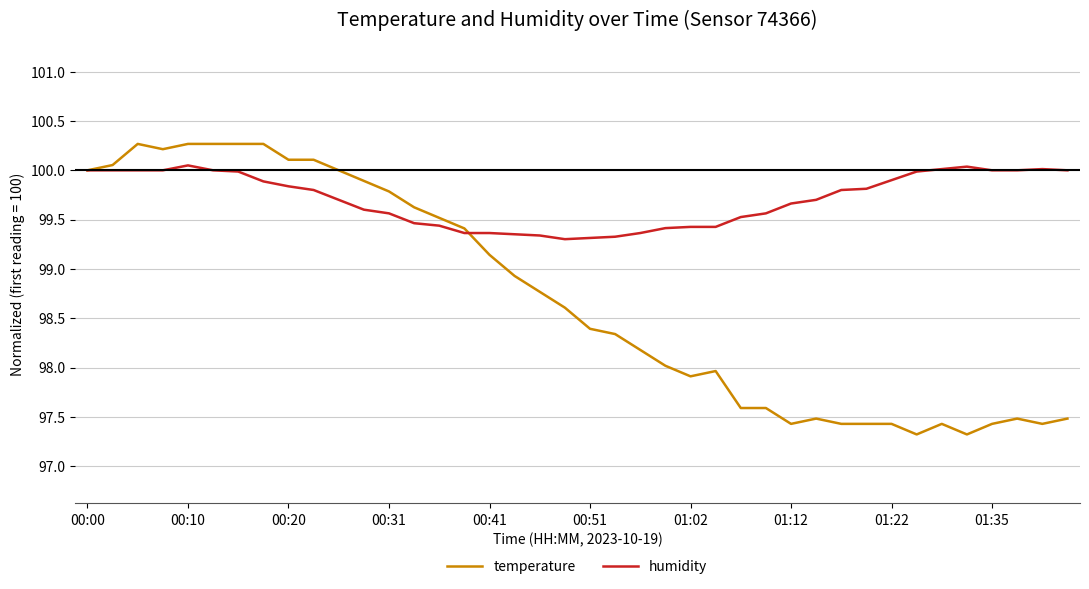

Which series has the largest range (max minus min)?

temperature